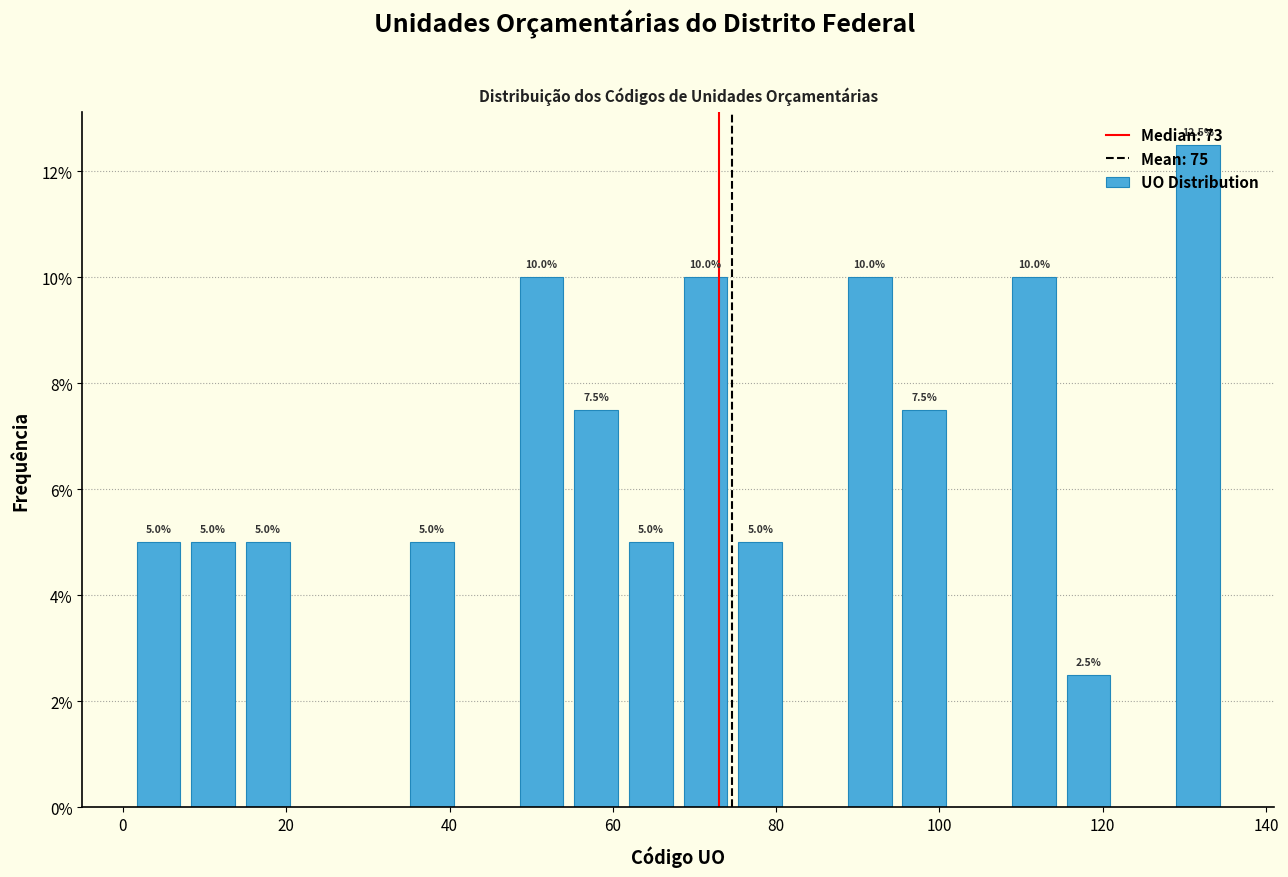

Around what value on the x-axis is the tallest bar? Give the approximate position of its centre, as read against the axis.

132